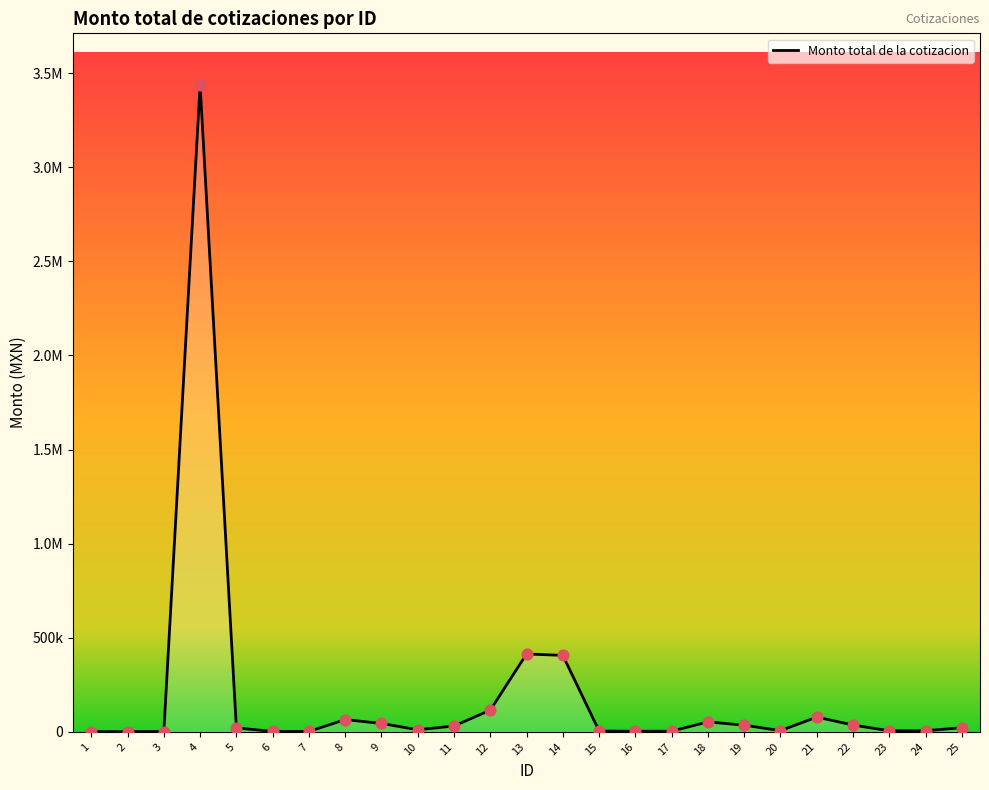

Approximately how many times larger is the value at 14 compared to 5?

19.4